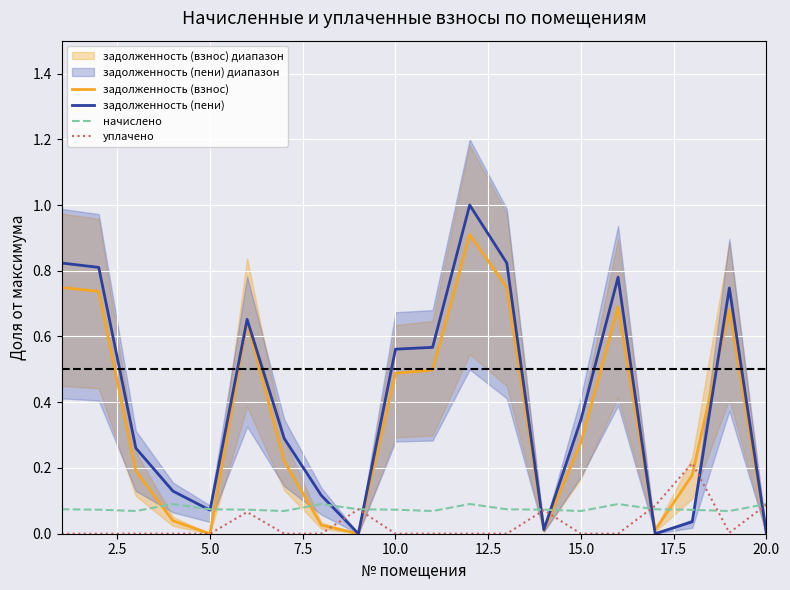

The value of задолженность (пени) at 20.0 is 0.4. True or false?

False